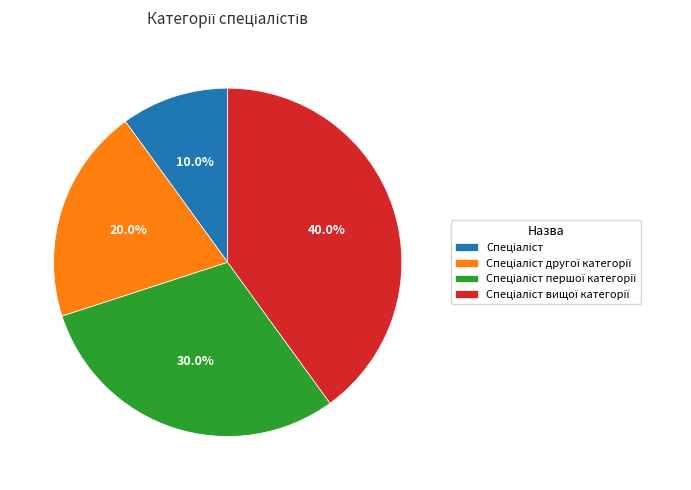

Is there a majority slice in this chart?

No